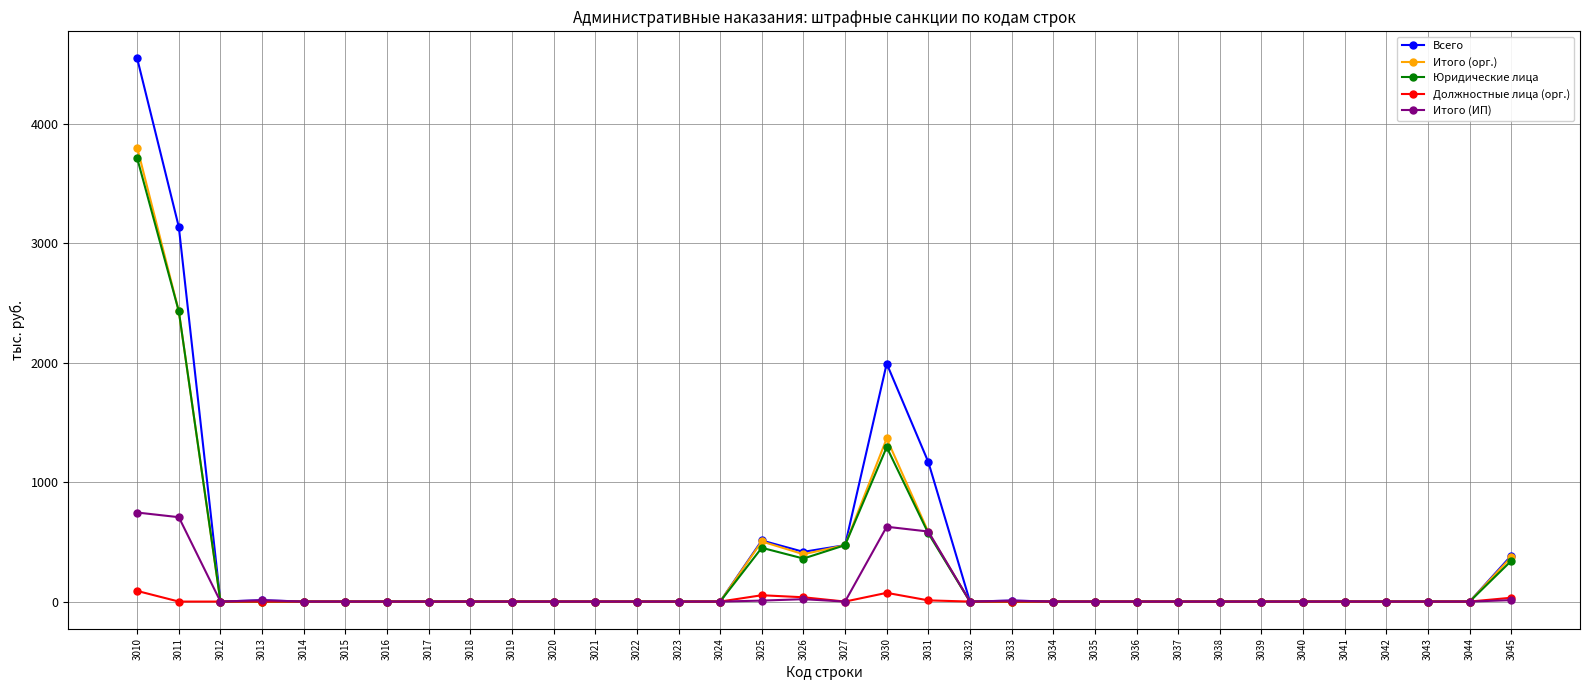

Is it true that Всего equals -2688 at 3042?

False